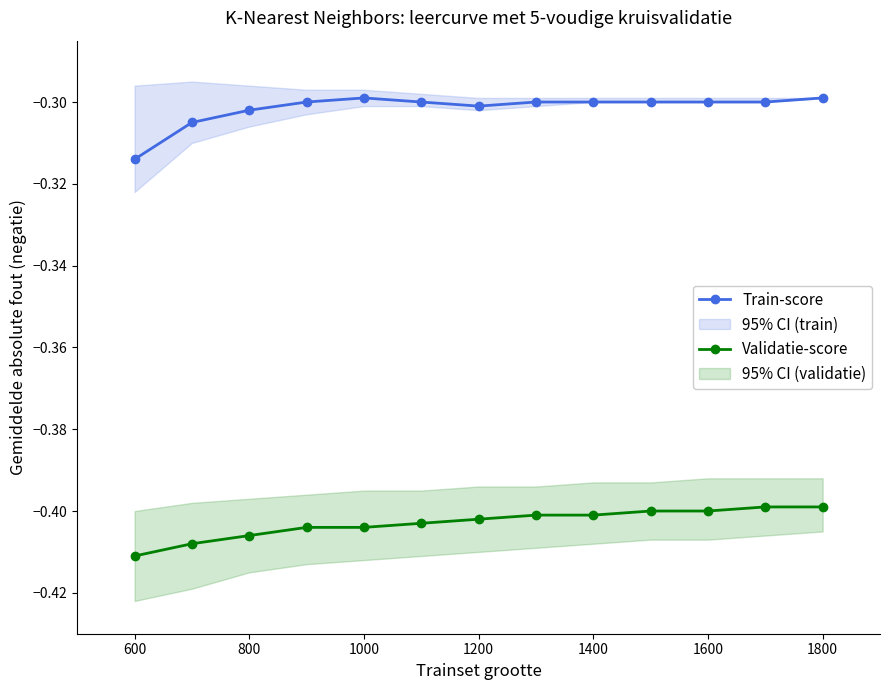

The value of Train-score at 1600 is -0.1. True or false?

False